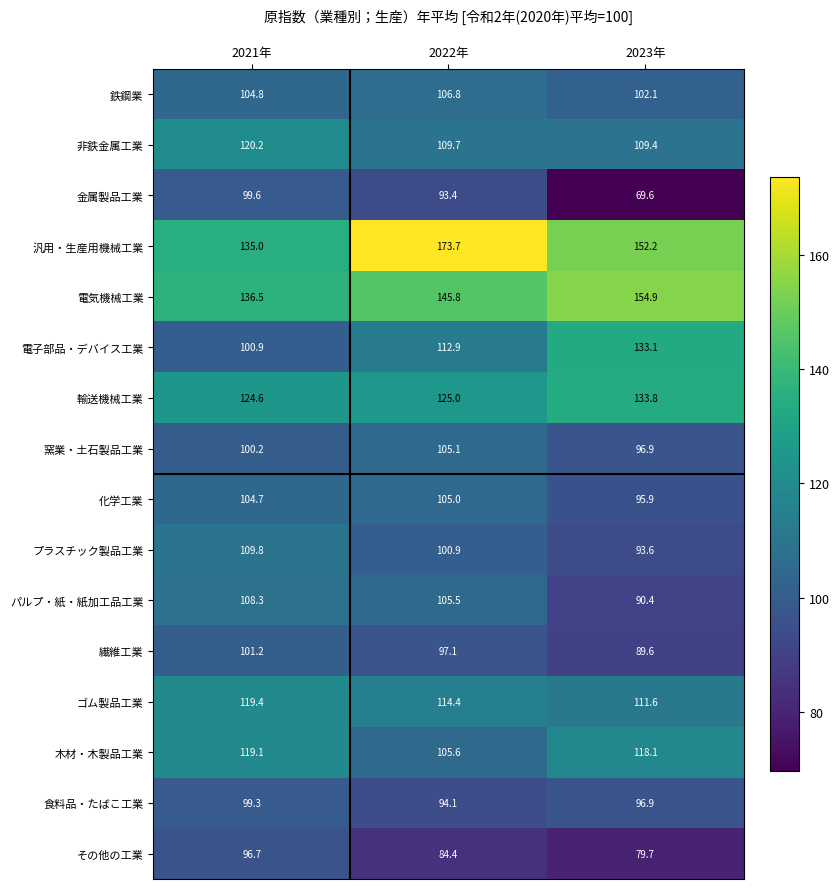

True or false: その他の工業 has a value of 96.7 at 2021年.

True